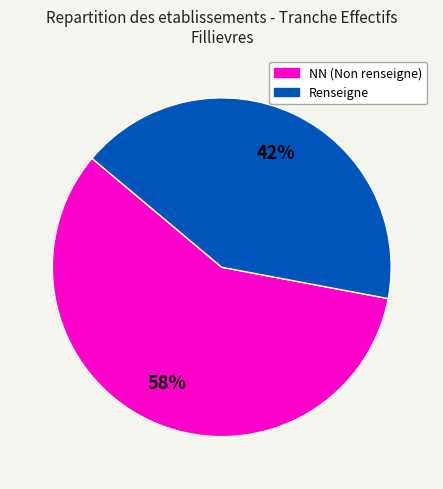

Is there a majority slice in this chart?

Yes